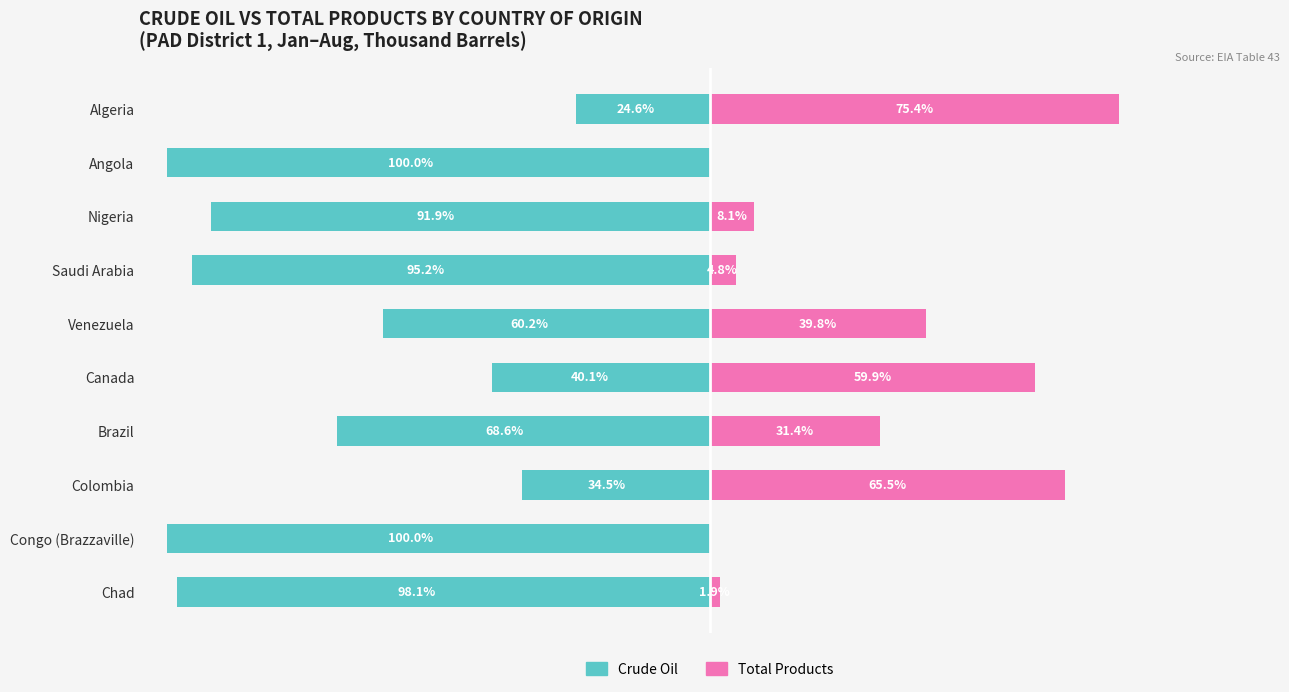

What is the value of the Crude Oil bar at the 8th from the left?

-34.5